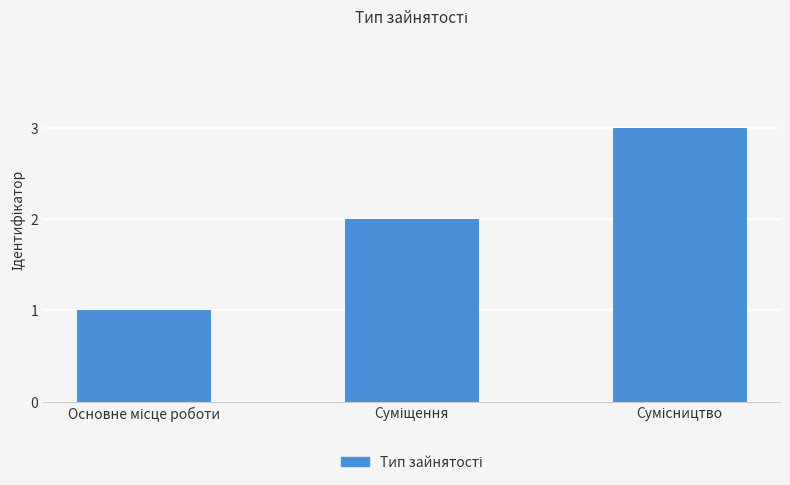

What is the maximum value shown in the chart?

3